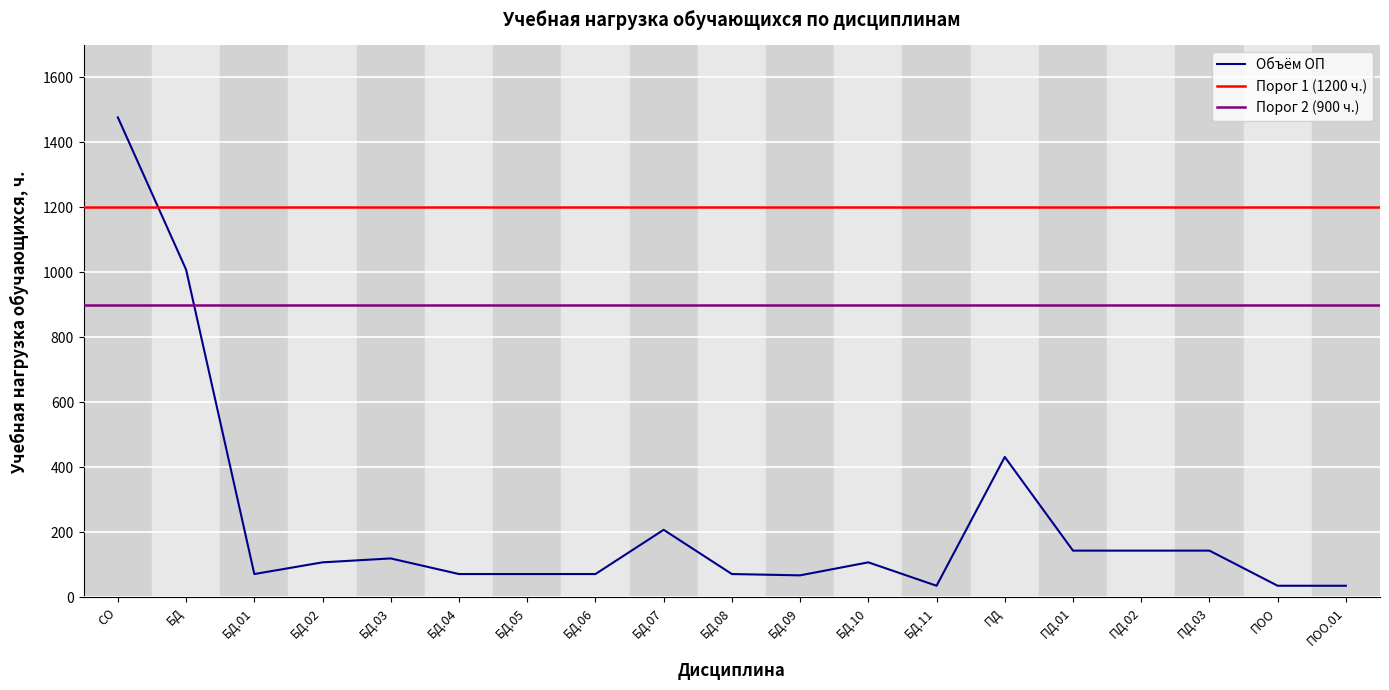

At which category does the chart reach its peak across all series?

СО